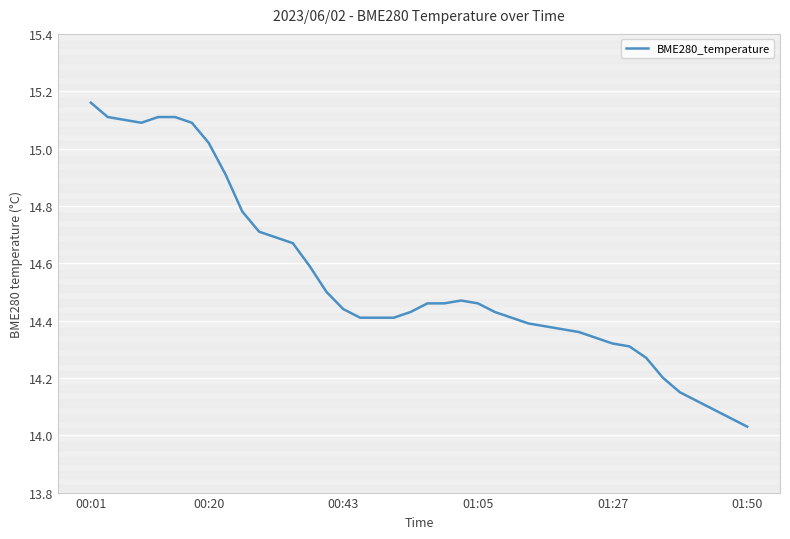

How many lines are shown in the chart?

1